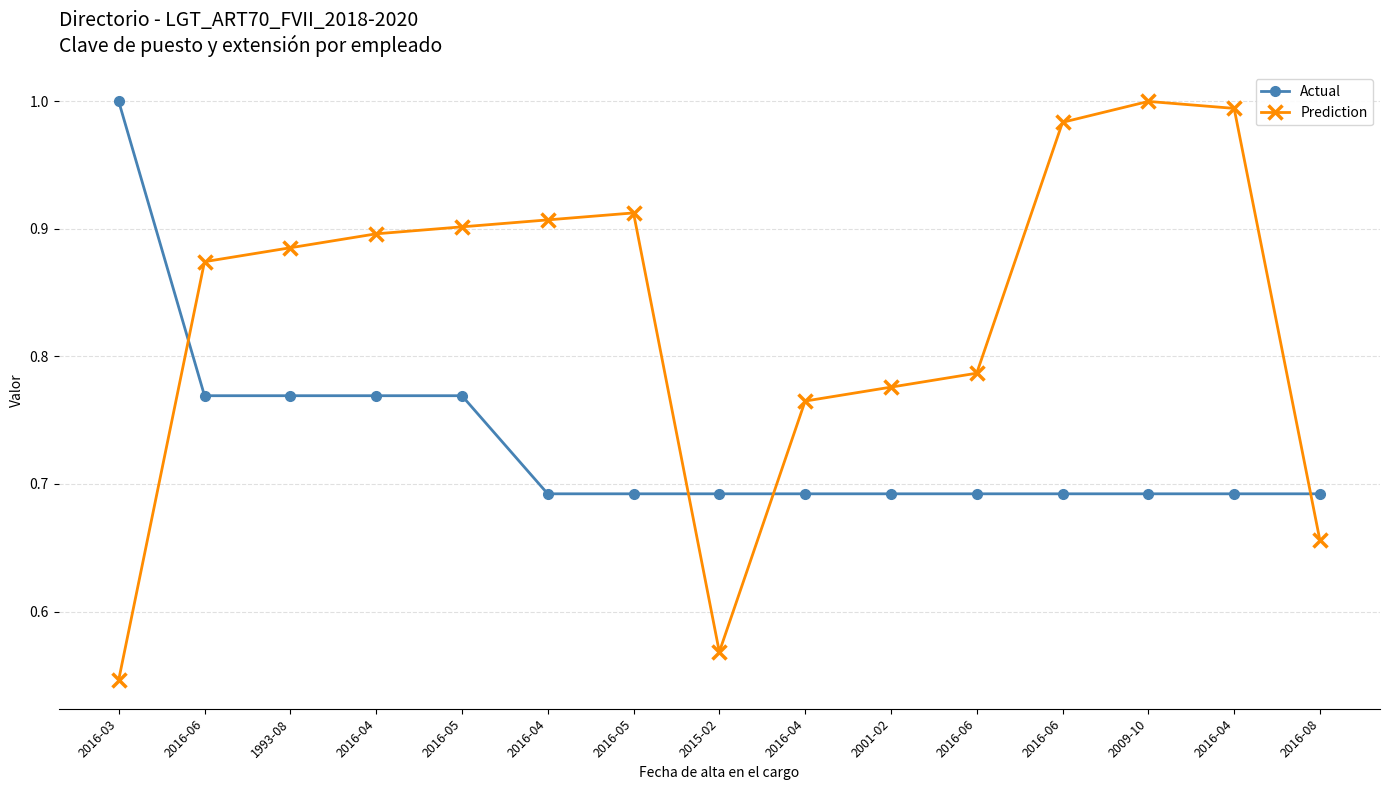

What is the difference between the Actual values at 1993-08 and 2001-02?

0.1